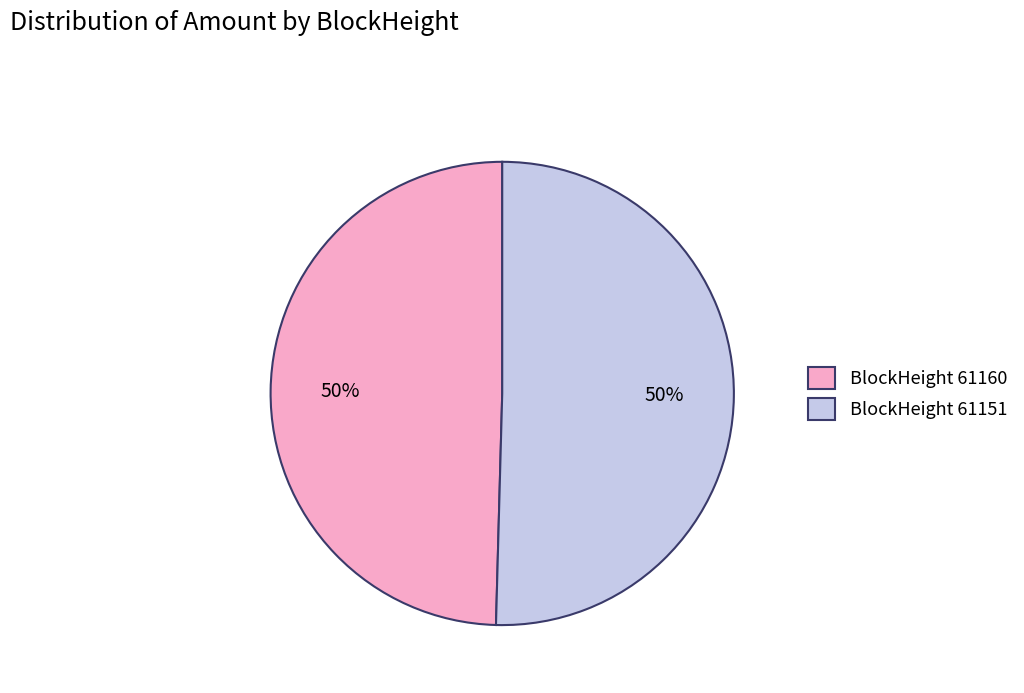

Is it true that BlockHeight 61160 is 40% of the pie?

False